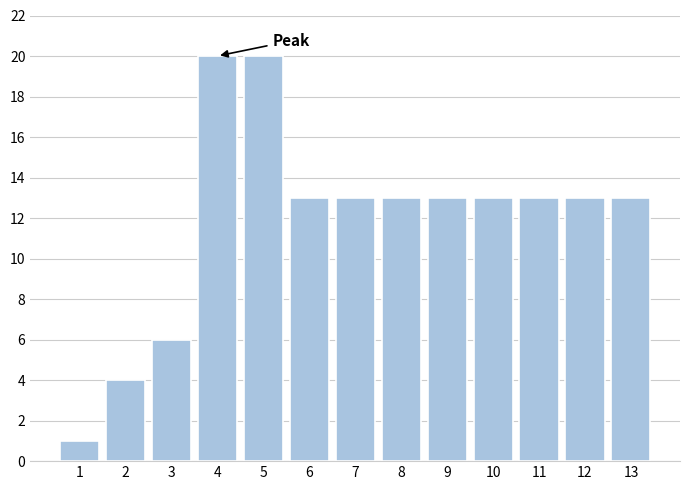

Reading right to left, extract all data points from this chart.

13=13	12=13	11=13	10=13	9=13	8=13	7=13	6=13	5=20	4=20	3=6	2=4	1=1